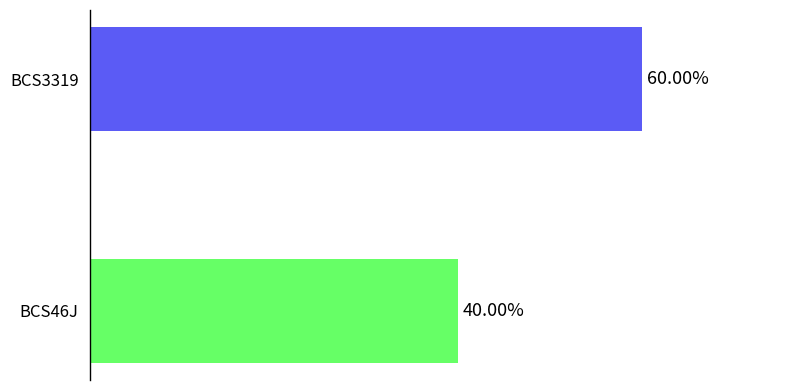

List the labels in order of value, largest first.

BCS3319, BCS46J